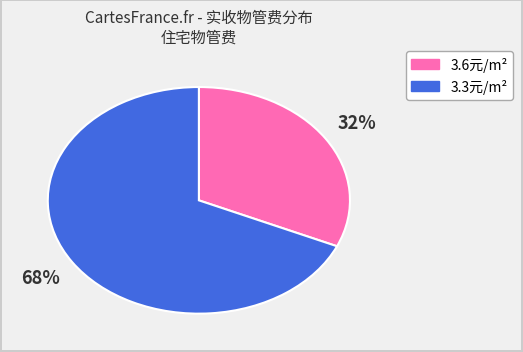

How many segments does this pie chart have?

2